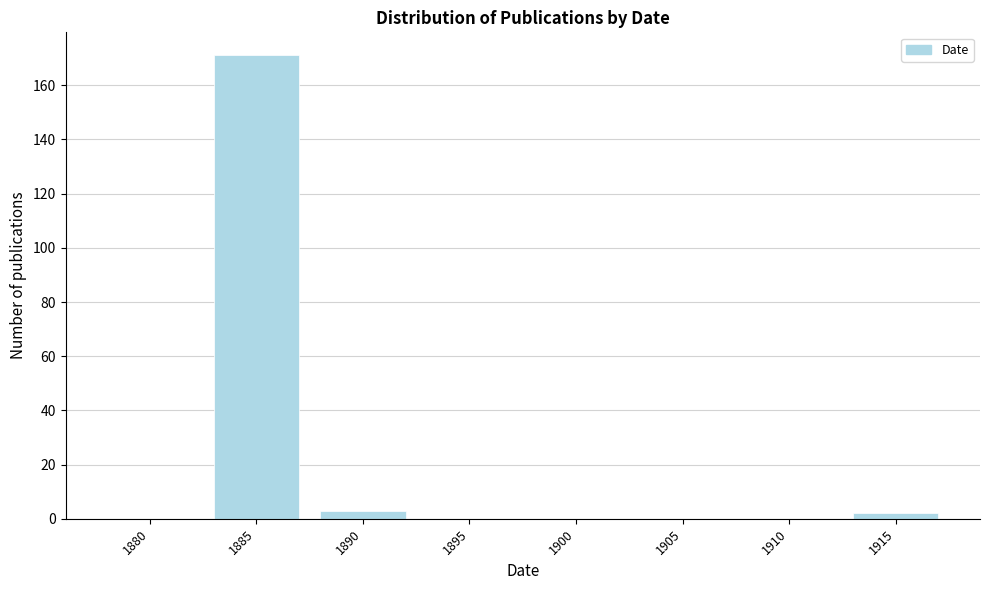

Reading right to left, extract all data points from this chart.

1915=2	1910=0	1905=0	1900=0	1895=0	1890=3	1885=171	1880=0